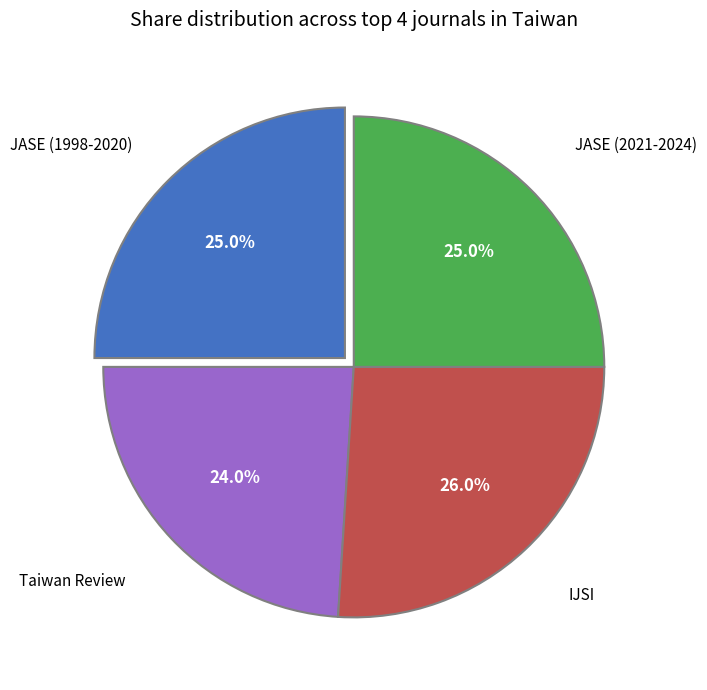

Is there a majority slice in this chart?

No